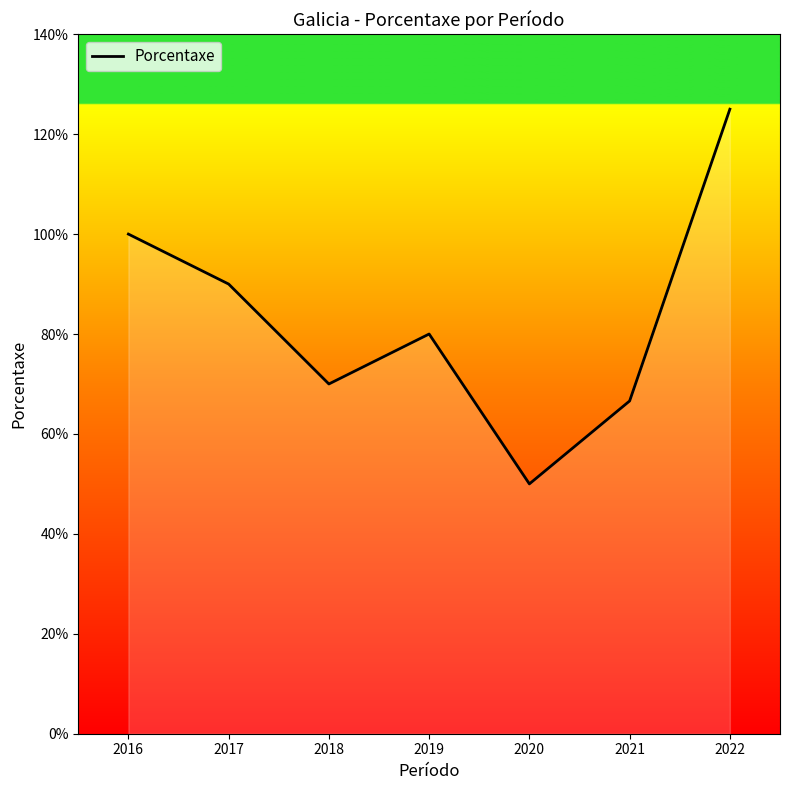

What is the approximate value at 2016?

100.0